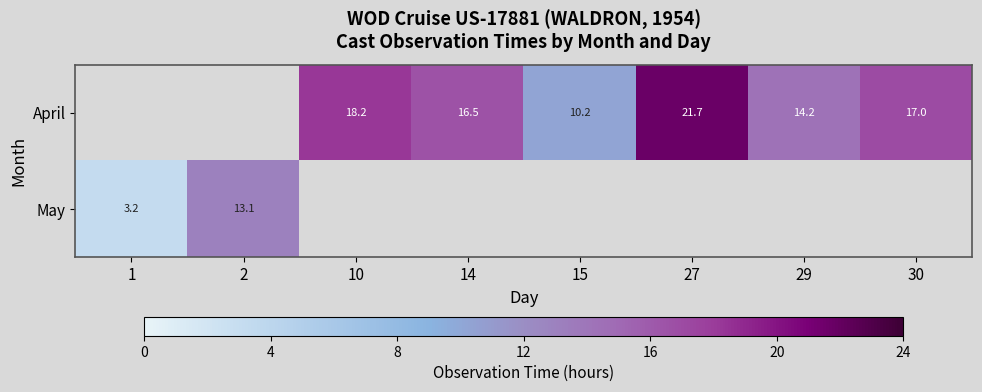

Which series changed the most between 15 and 27?

row_0